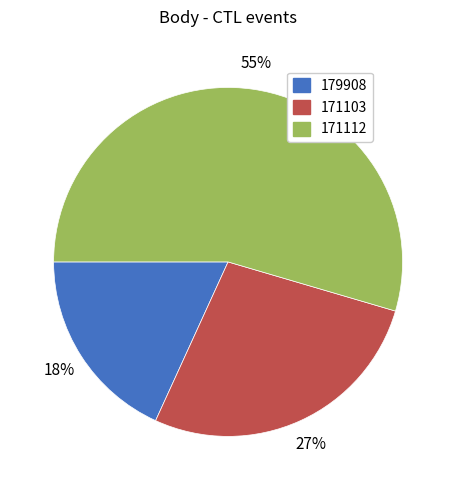

Which has a higher value, 179908 or 171112?

171112